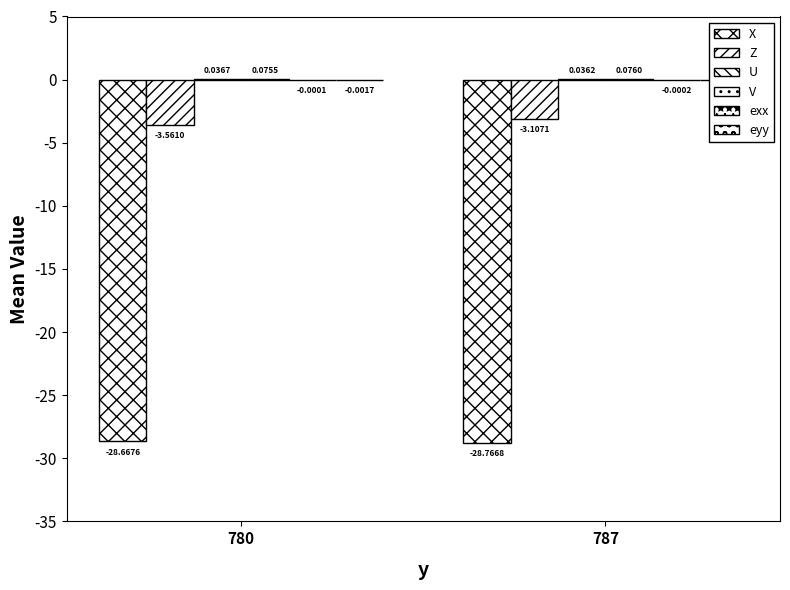

What is the spread (max minus min) of values at 787?

28.8